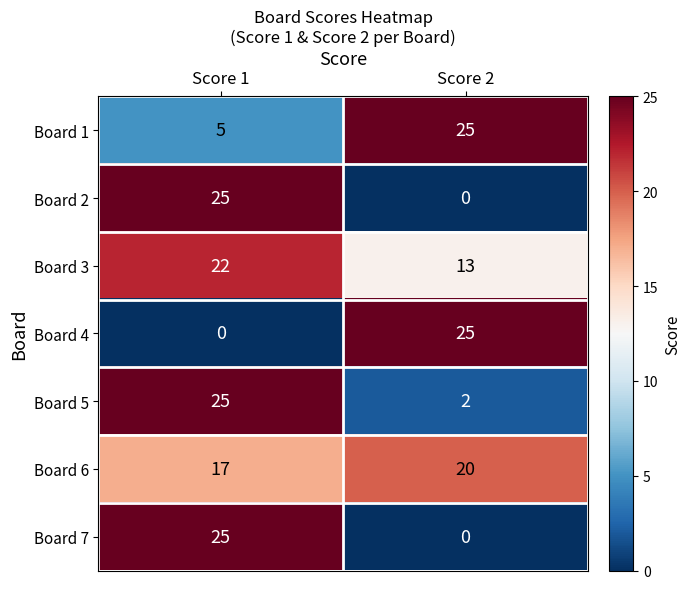

Reading right to left, extract all data points from this chart.

Board 1: Score 2=25	Score 1=5
Board 2: Score 2=0	Score 1=25
Board 3: Score 2=13	Score 1=22
Board 4: Score 2=25	Score 1=0
Board 5: Score 2=2	Score 1=25
Board 6: Score 2=20	Score 1=17
Board 7: Score 2=0	Score 1=25